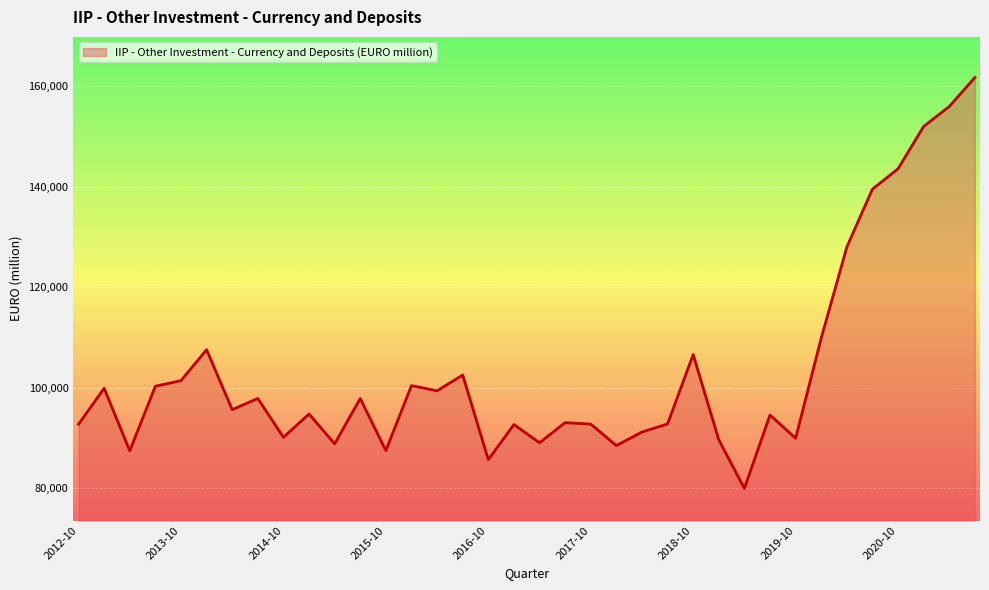

What is the greatest value displayed?

161707